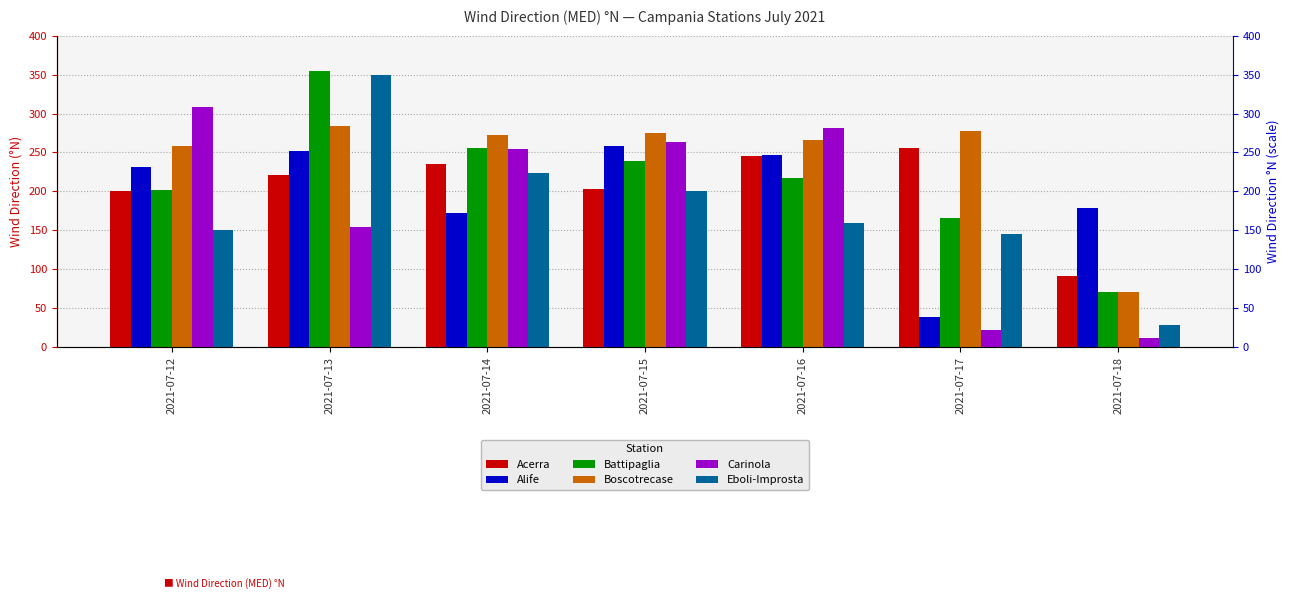

What is the value of the Eboli-Improsta bar at the 7th from the left?

29